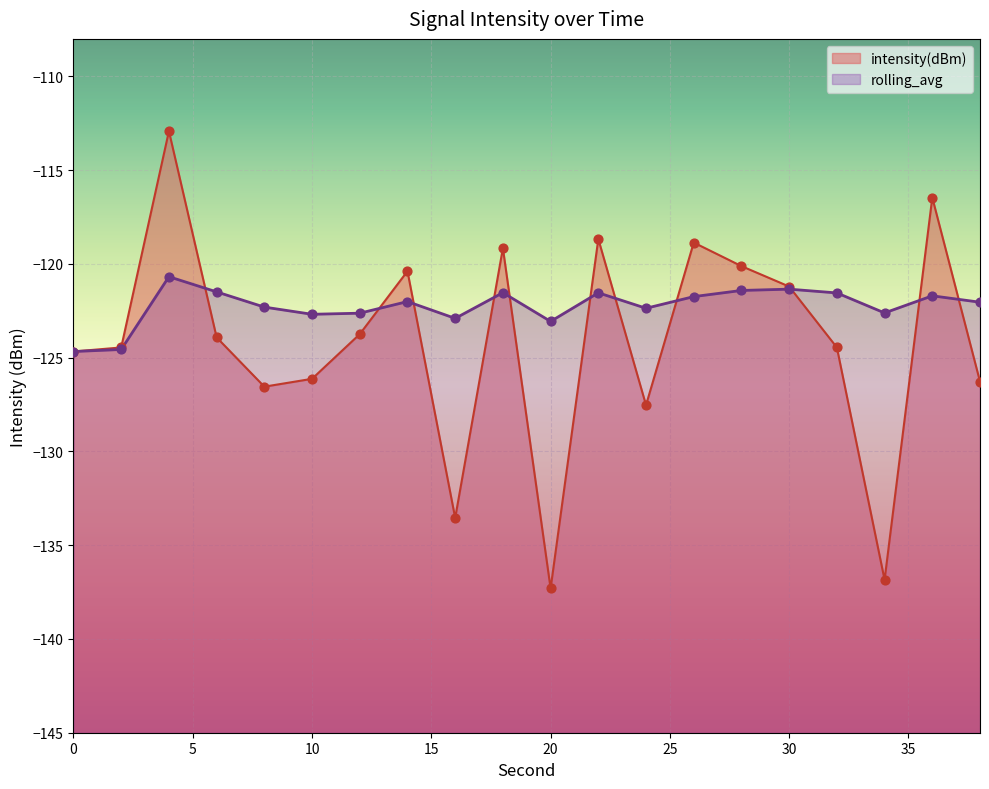

Which series reaches the minimum Y coordinate?

intensity(dBm)